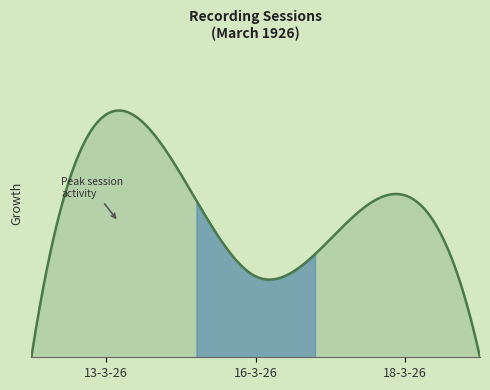

What is the maximum value shown in the chart?

6